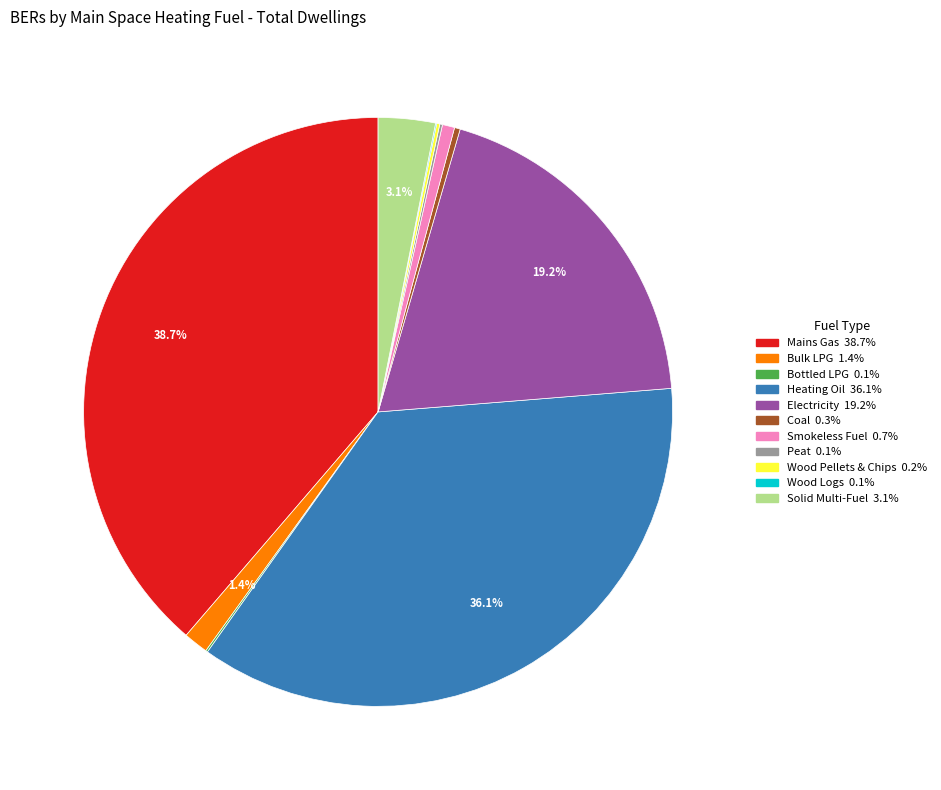

What is the total percentage of Heating Oil and Solid Multi-Fuel?

39.2%